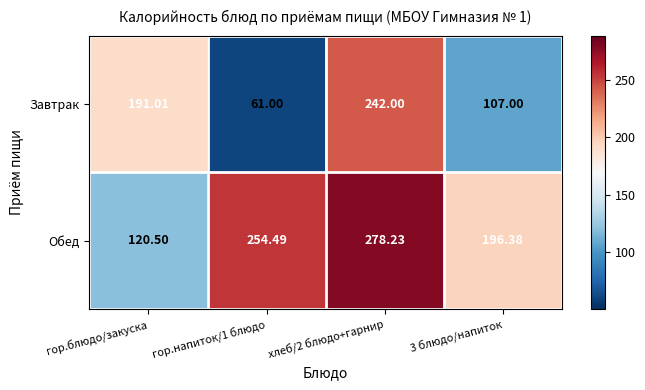

What is the total value across all series at гор.напиток/1 блюдо?

315.5